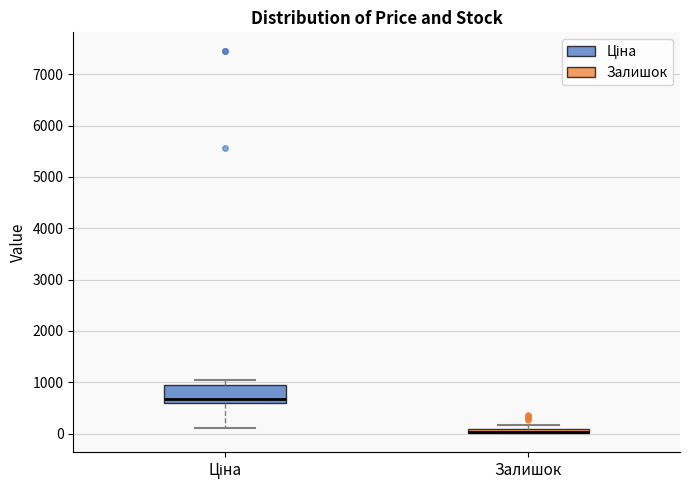

Which box is the tallest, from its lower edge to its upper edge?

Ціна